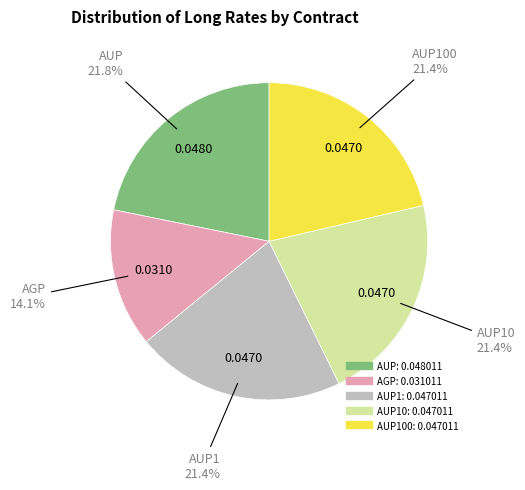

Does any single category account for the majority?

No